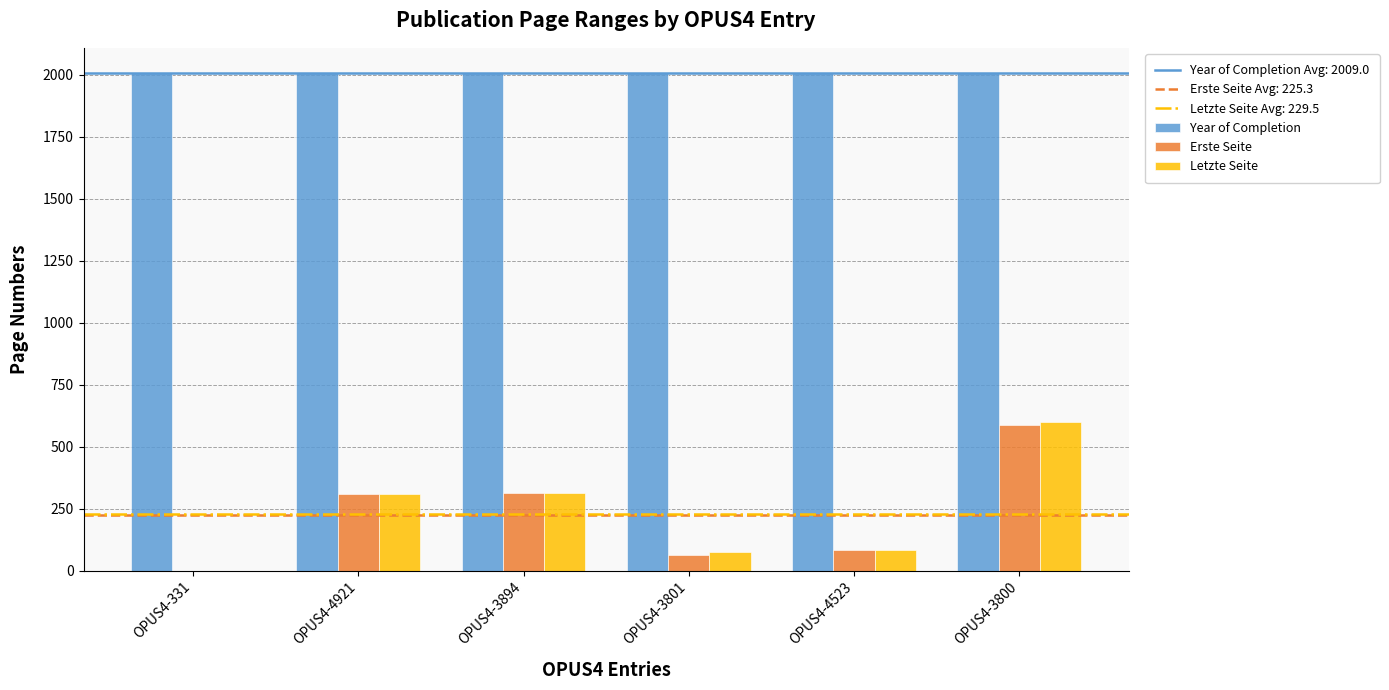

Is the value of Letzte Seite at OPUS4-3894 greater than the value of Year of Completion at OPUS4-4921?

No